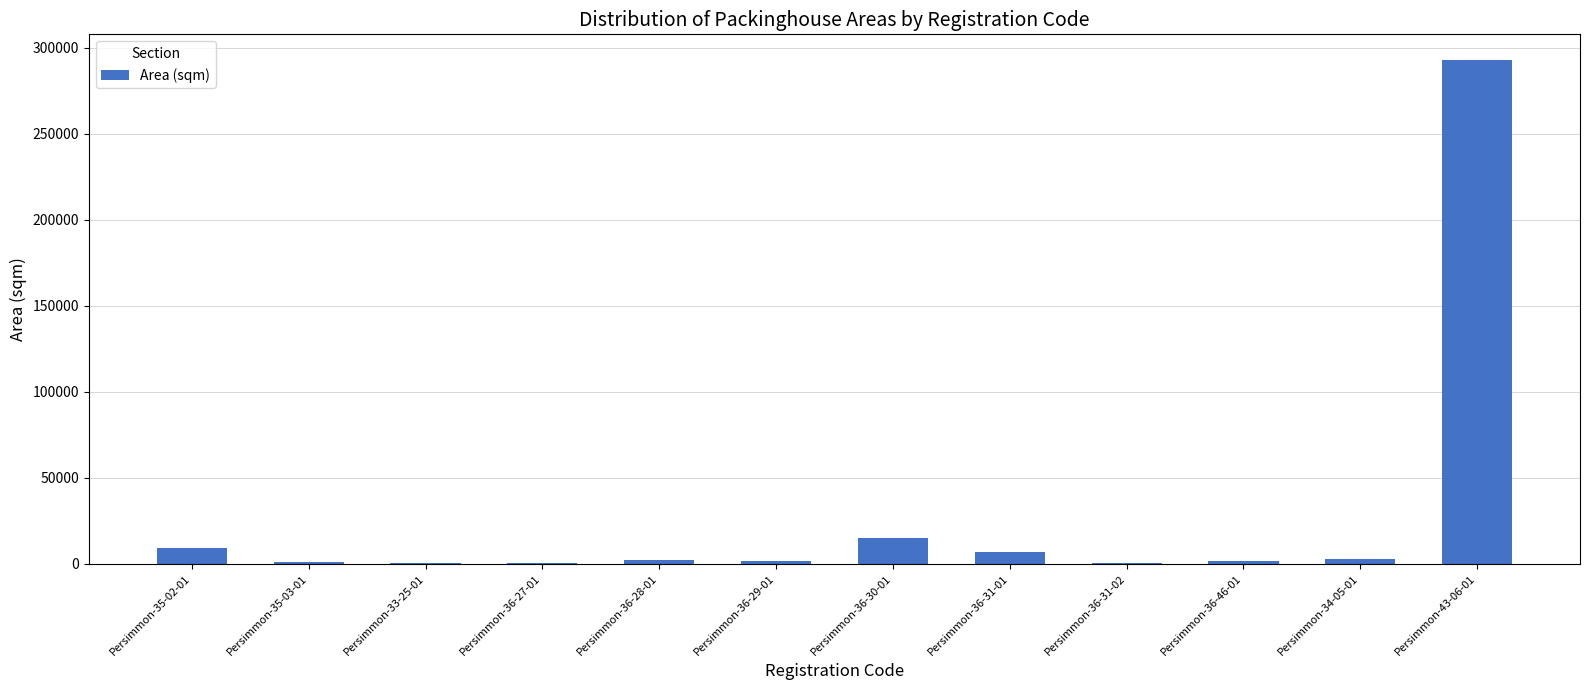

What is the greatest value displayed?

293278.0